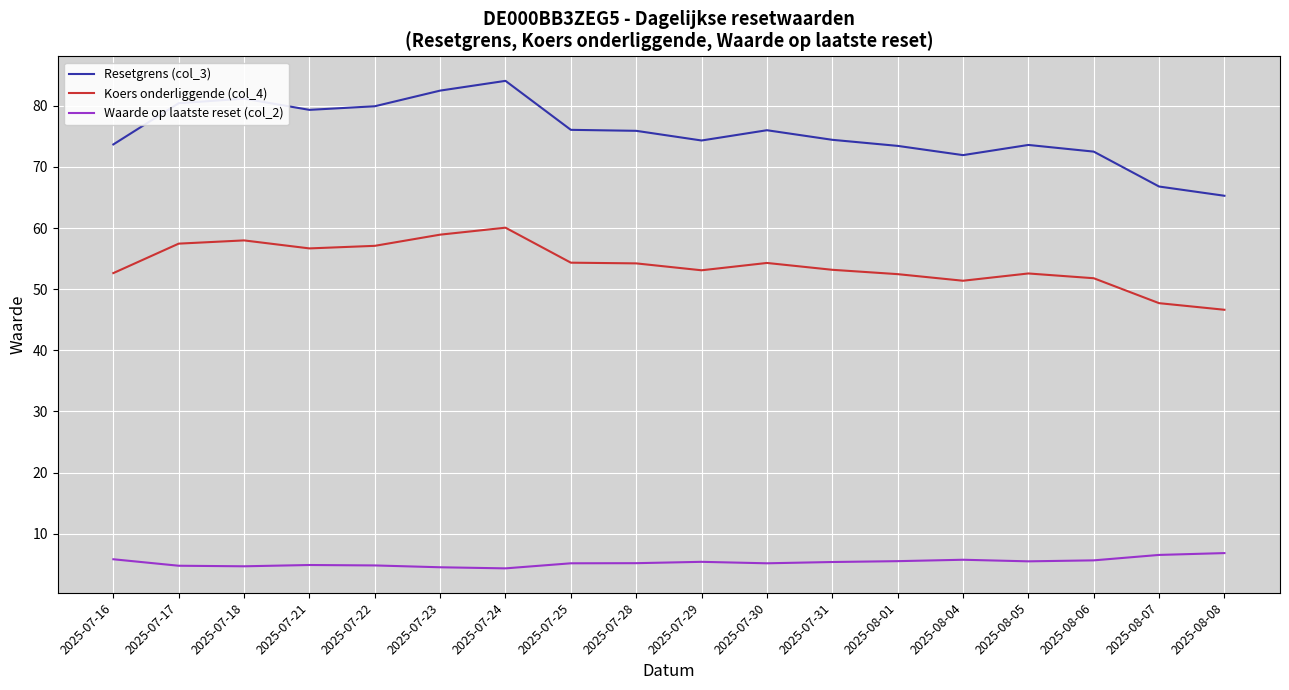

The Koers onderliggende (col_4) series shows 93.2 at 2025-07-25. True or false?

False